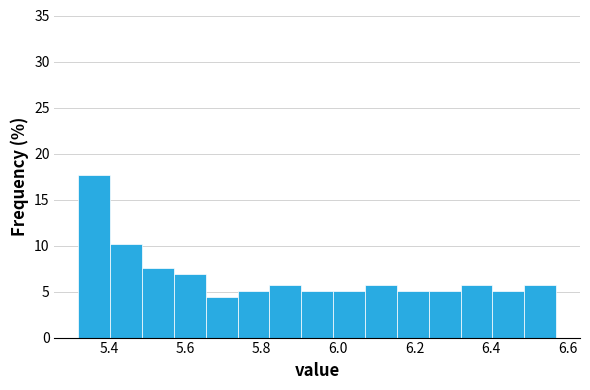

Which range on the x-axis has the tallest bar?

5.32 to 5.40